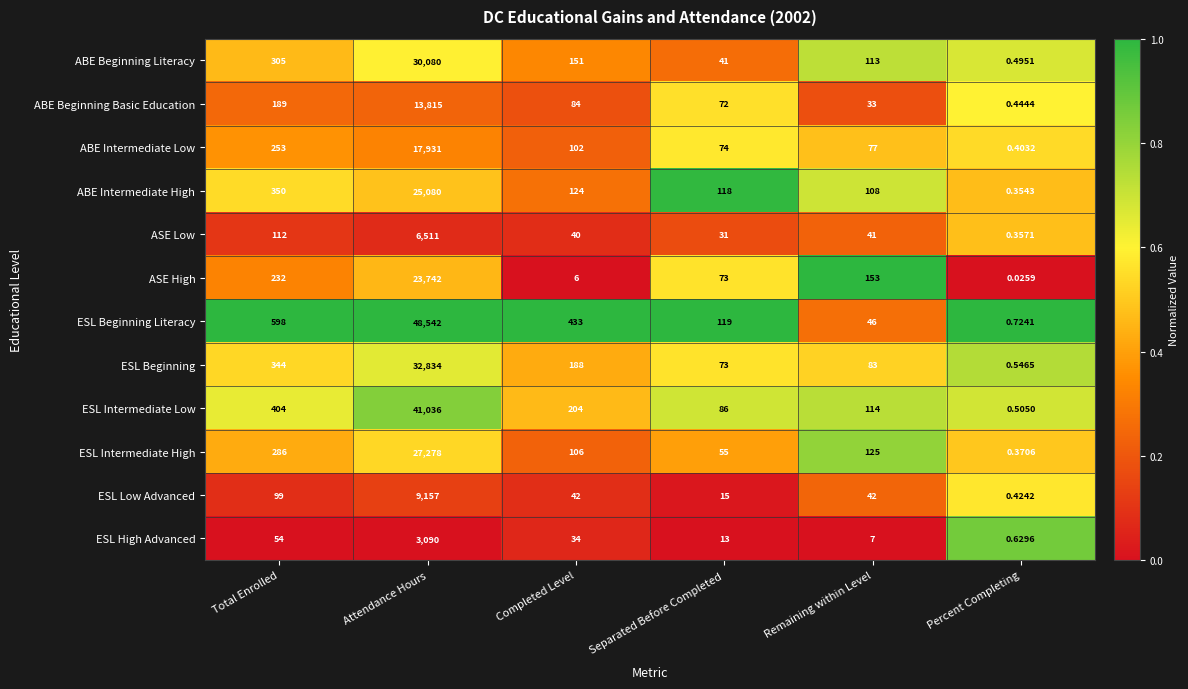

At which category is the sum across all series the highest?

Attendance Hours